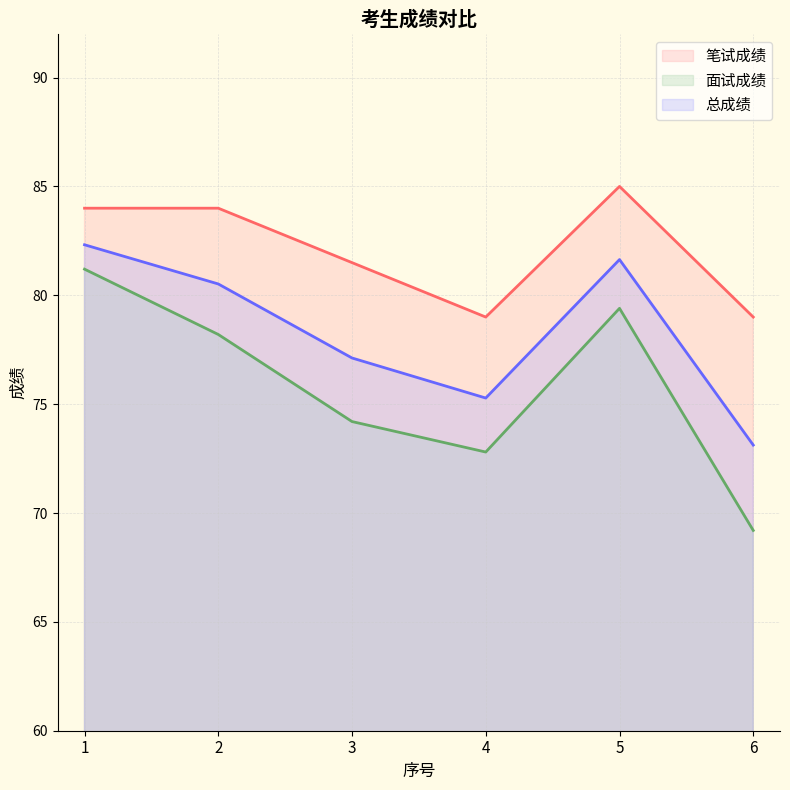

At which label does 面试成绩 reach its minimum?

6